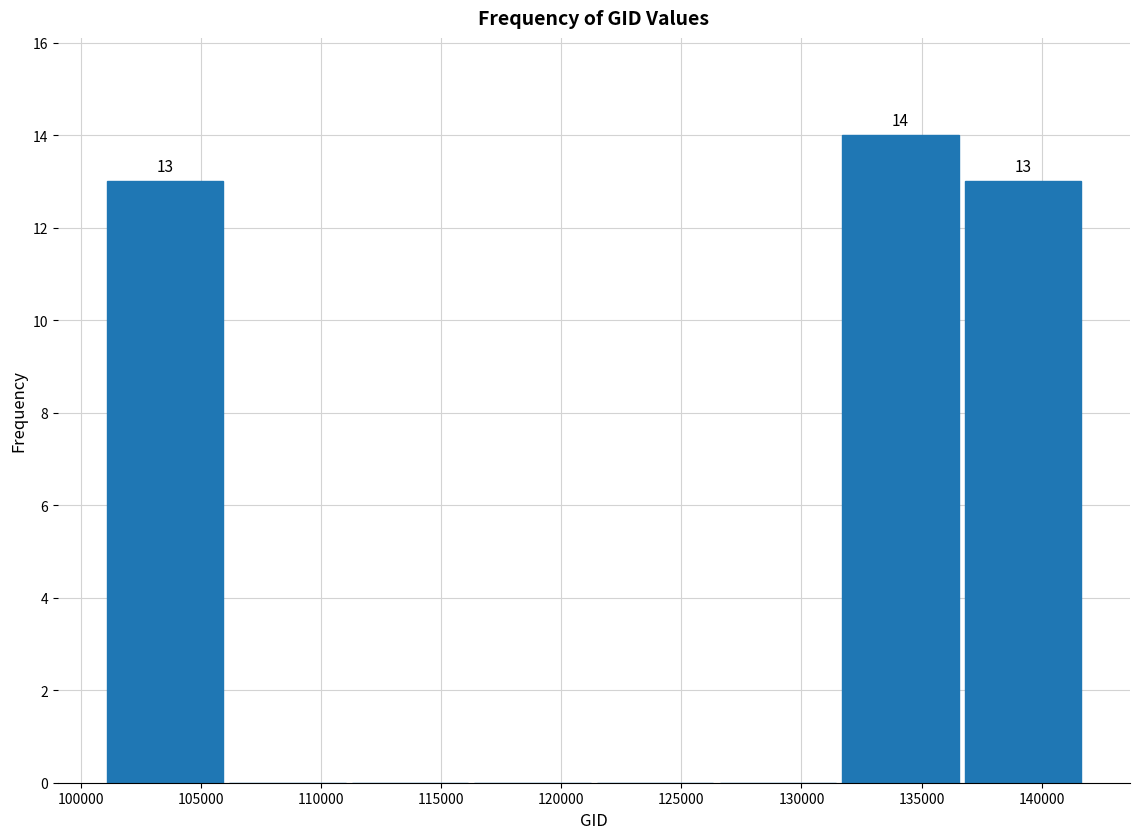

Over which range of the x-axis is the bar tallest?

131500 to 136500